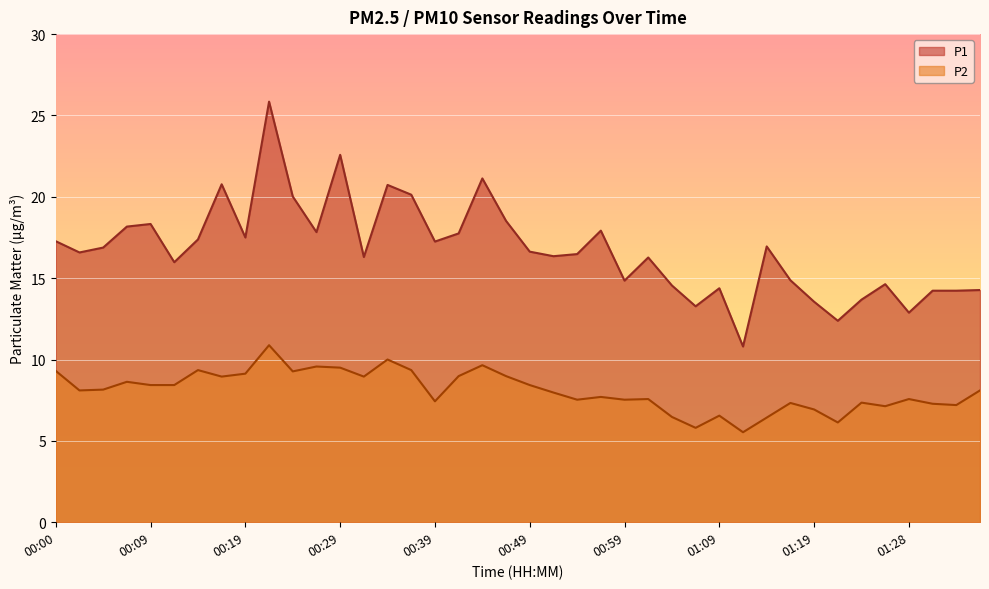

How many data points in P2 are above 8?

21